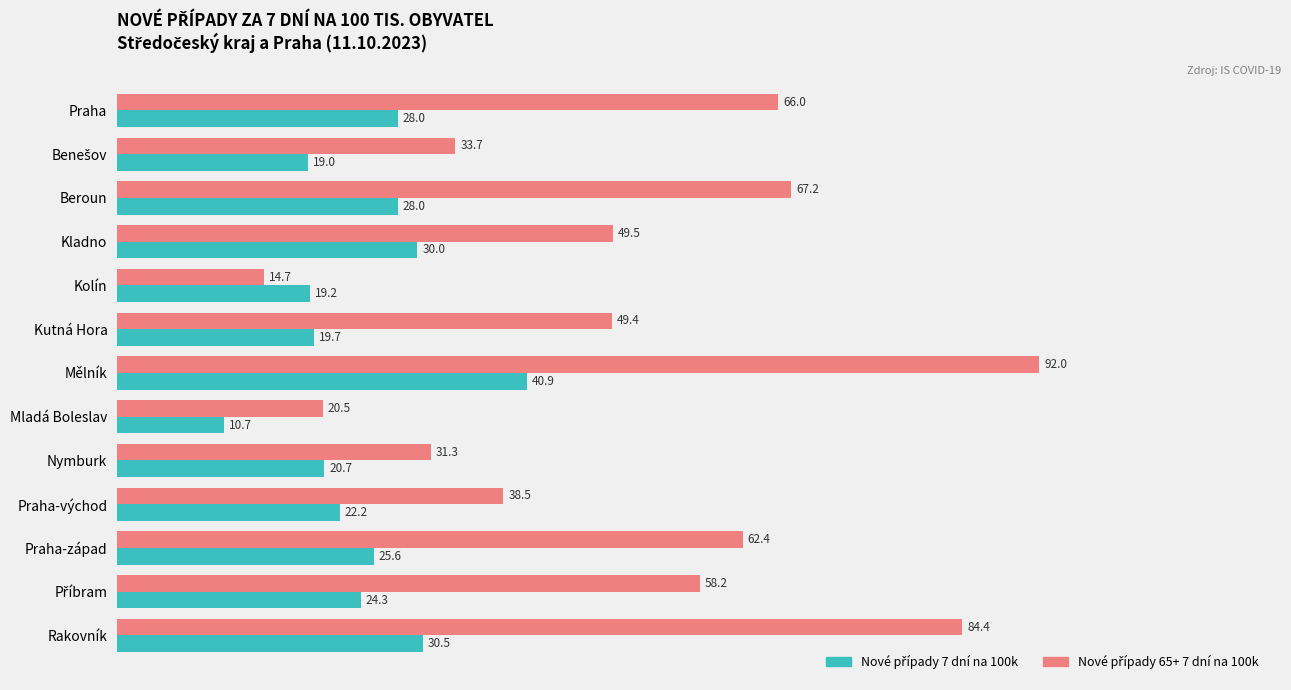

At which category is the sum across all series the highest?

Mělník